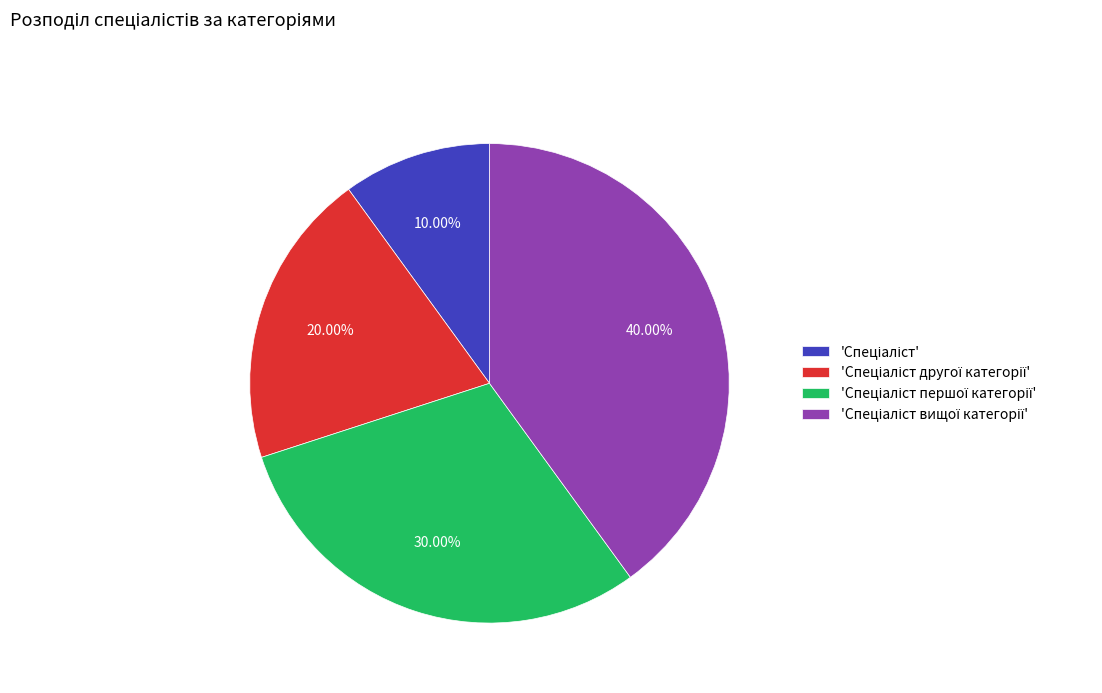

Does any single category account for the majority?

No